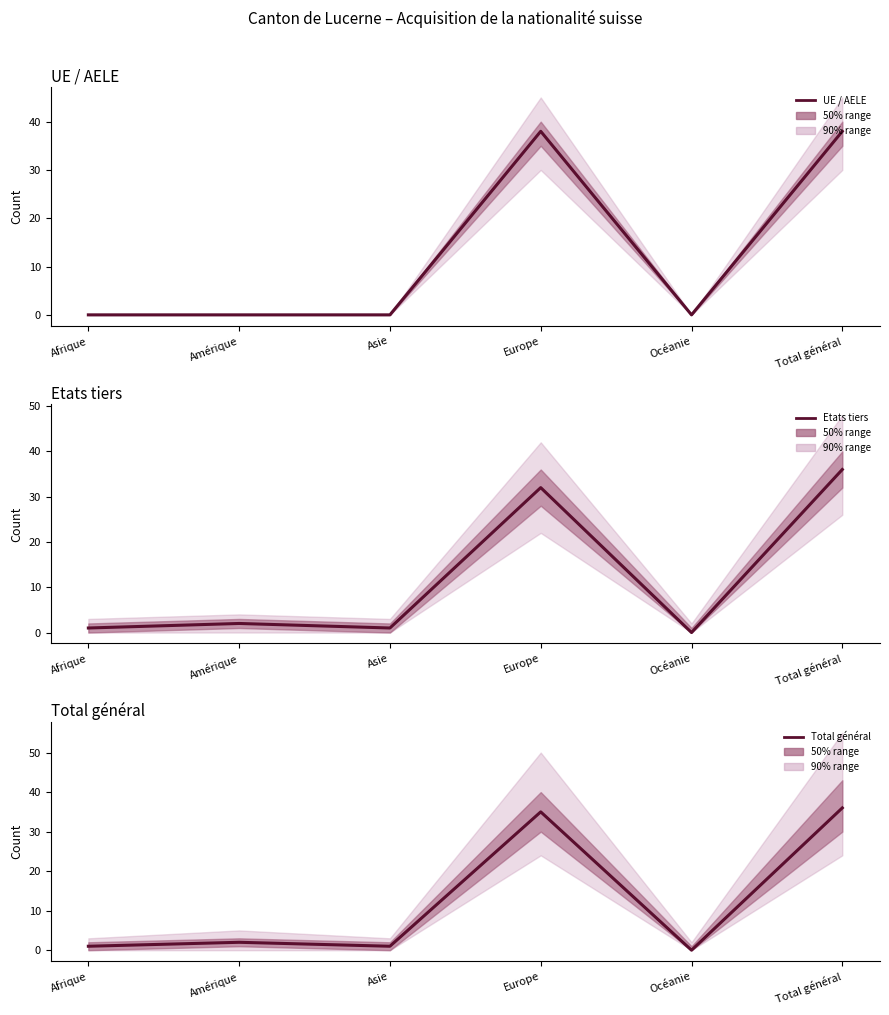

Which has a higher value, Total général or Europe?

Total général